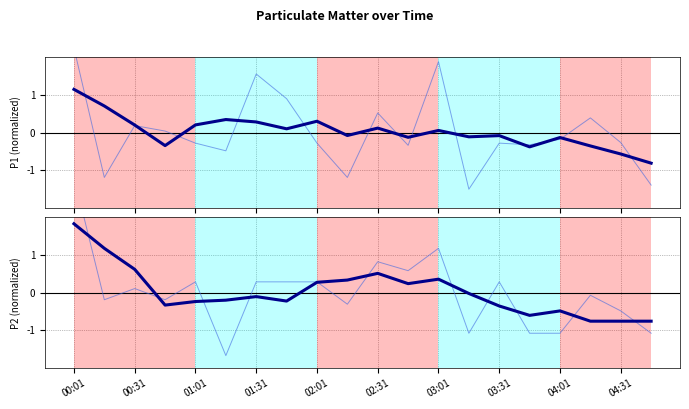

What is the value of the P2 point at the 20th from the left?

-1.1